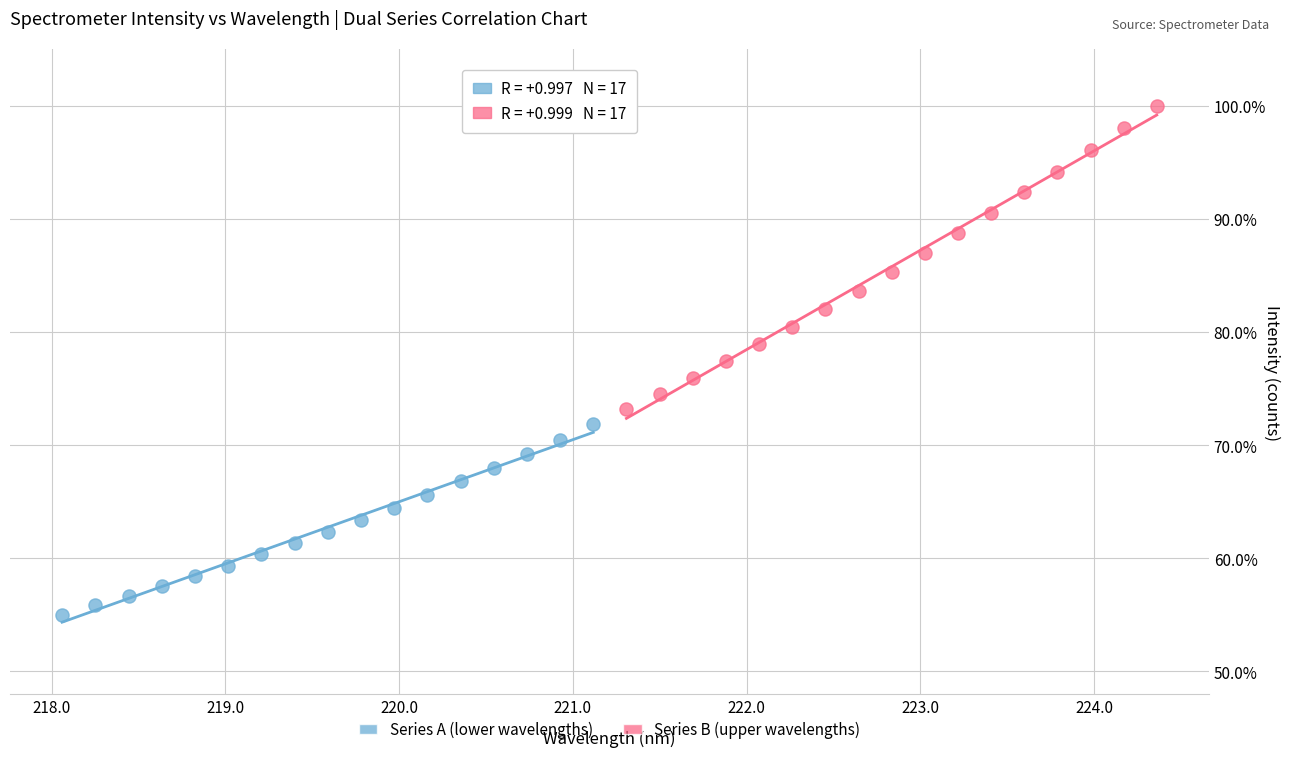

Which series has the largest Y range (max minus min)?

Series B (upper wavelengths)